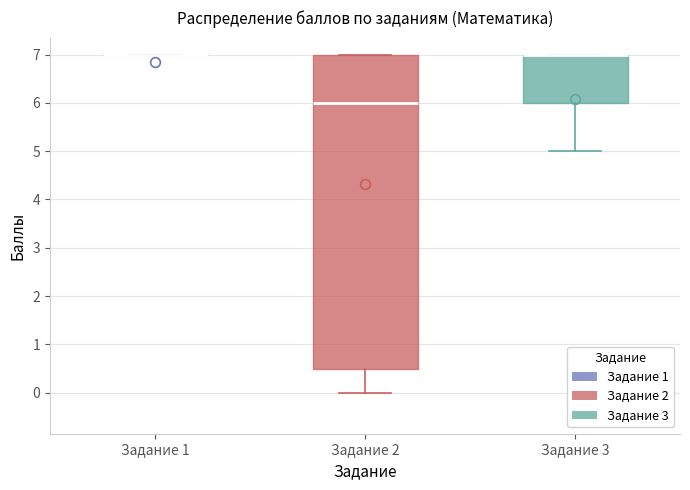

Reading left to right, transcribe this box plot: for each box, give where its median line is, the range the box spans, and where its two whiskers end, as read against the y-axis. The values are not printed on the chart, so give them approximately, as read against the axis.

Задание 1: box collapsed to a line at 7.0, whiskers 7.0 to 7.0
Задание 2: median 6.0, box 0.5 to 7.0, whiskers 0.0 to 7.0
Задание 3: median 7.0 (drawn on the box's upper edge), box 6.0 to 7.0, whiskers 5.0 to 7.0